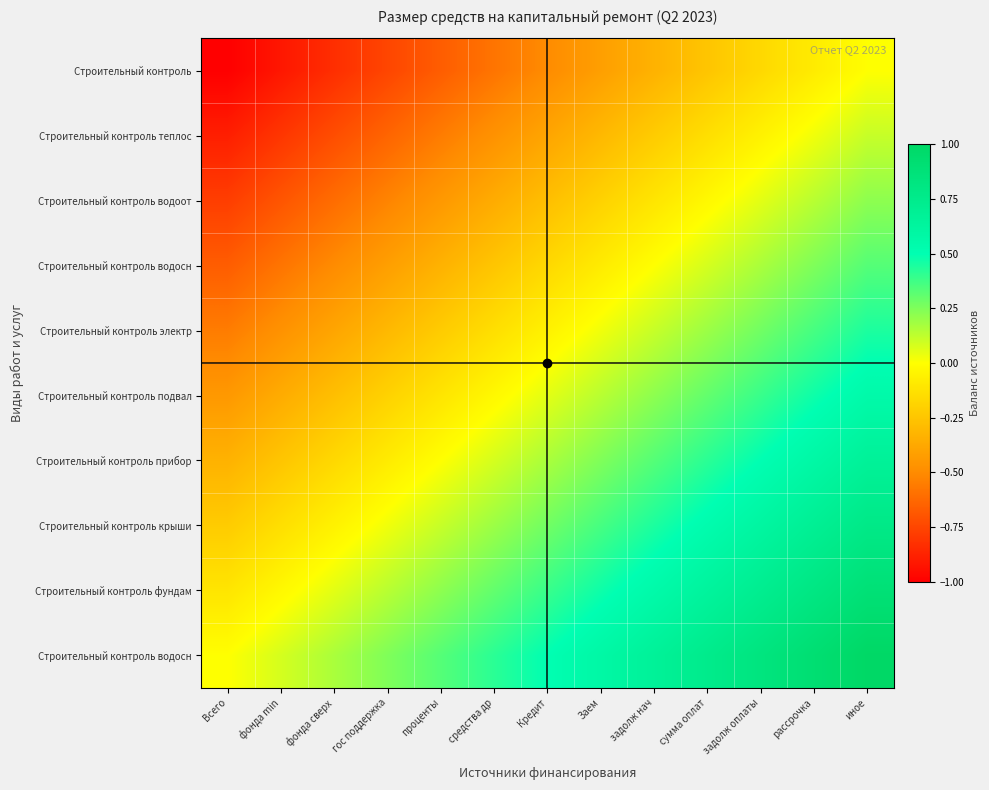

What is the smallest value displayed?

-1.0